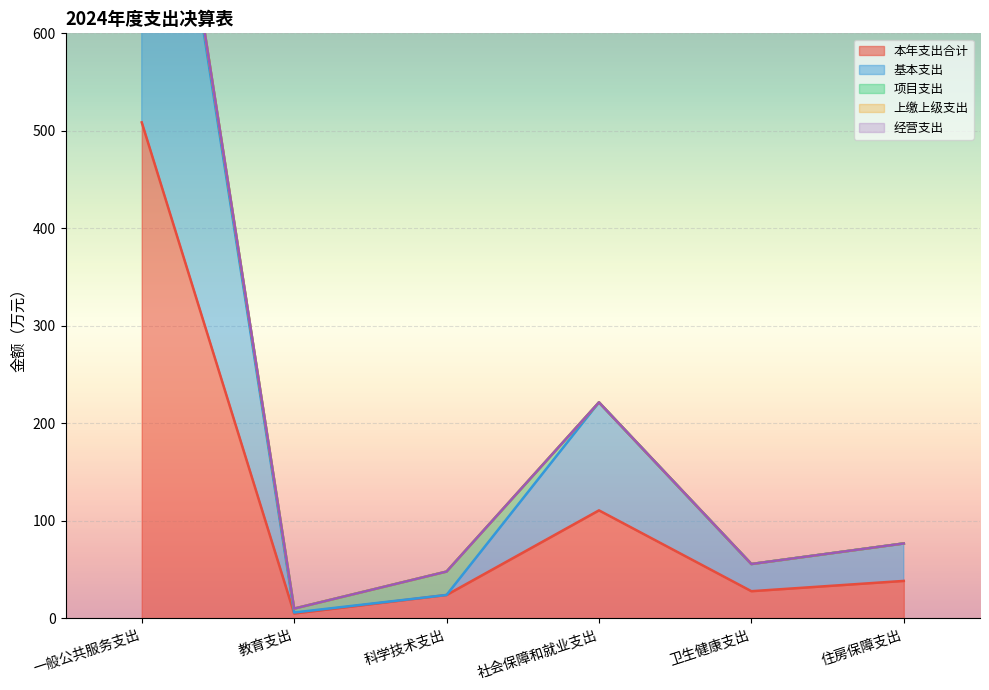

Reading left to right, transcribe all the data shown in this chart.

本年支出合计: 一般公共服务支出=508.7	教育支出=5.0	科学技术支出=24.0	社会保障和就业支出=110.8	卫生健康支出=27.9	住房保障支出=38.4
基本支出: 一般公共服务支出=499.9	教育支出=1.0	科学技术支出=0.0	社会保障和就业支出=110.8	卫生健康支出=27.9	住房保障支出=38.4
项目支出: 一般公共服务支出=8.8	教育支出=4.0	科学技术支出=24.0	社会保障和就业支出=0.0	卫生健康支出=0.0	住房保障支出=0.0
上缴上级支出: 一般公共服务支出=0.0	教育支出=0.0	科学技术支出=0.0	社会保障和就业支出=0.0	卫生健康支出=0.0	住房保障支出=0.0
经营支出: 一般公共服务支出=0.0	教育支出=0.0	科学技术支出=0.0	社会保障和就业支出=0.0	卫生健康支出=0.0	住房保障支出=0.0